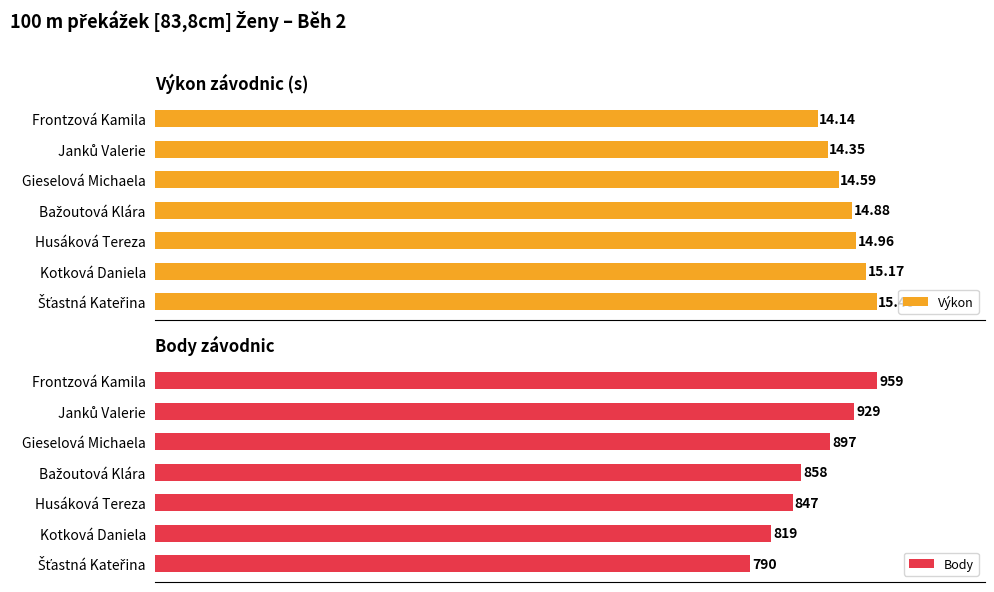

What is the value of the Výkon bar at the 1st from the left?

14.1